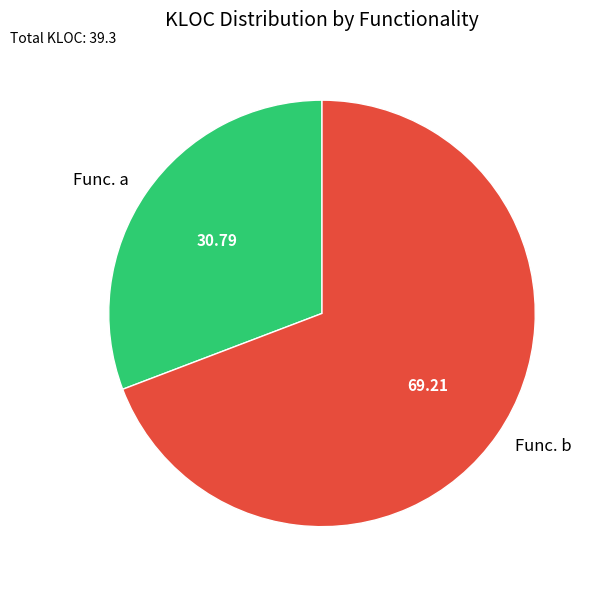

Is it true that Func. b is 69% of the pie?

True